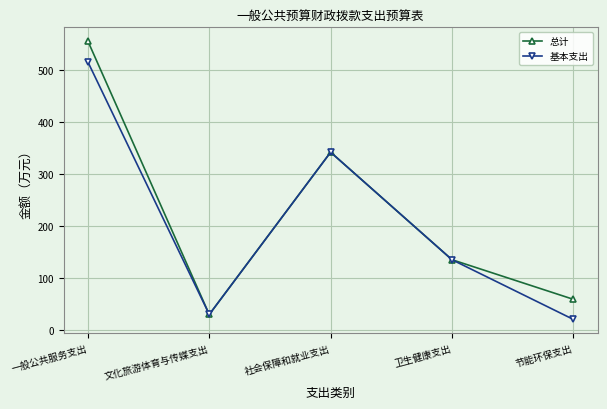

List the series in order of their peak value, highest first.

总计, 基本支出